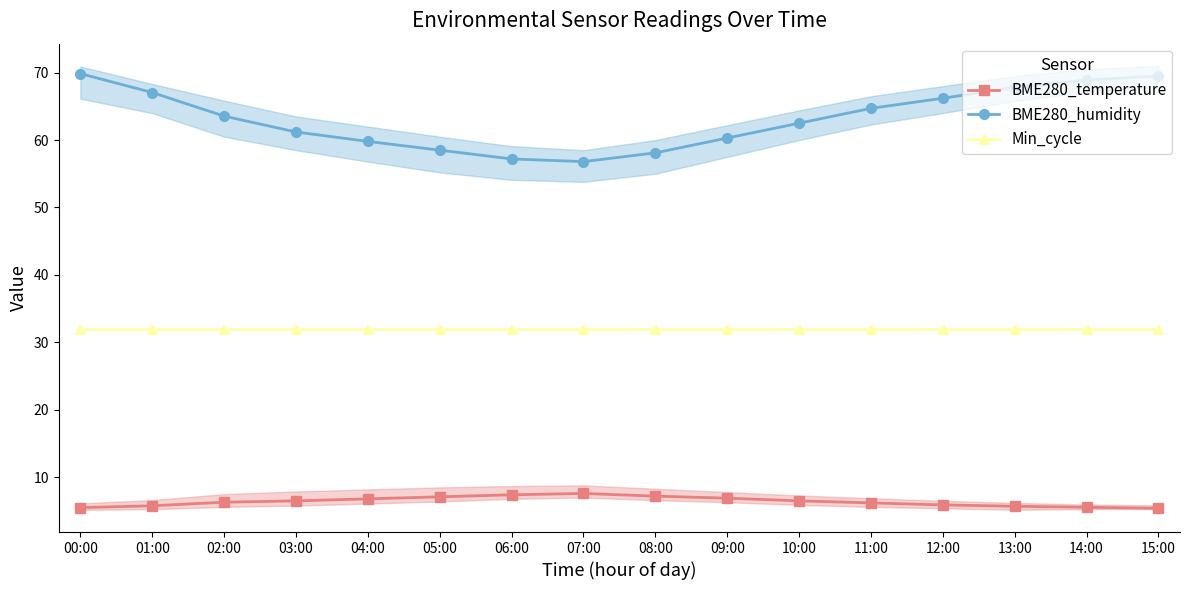

What is the total value across all series at 13:00?

105.5